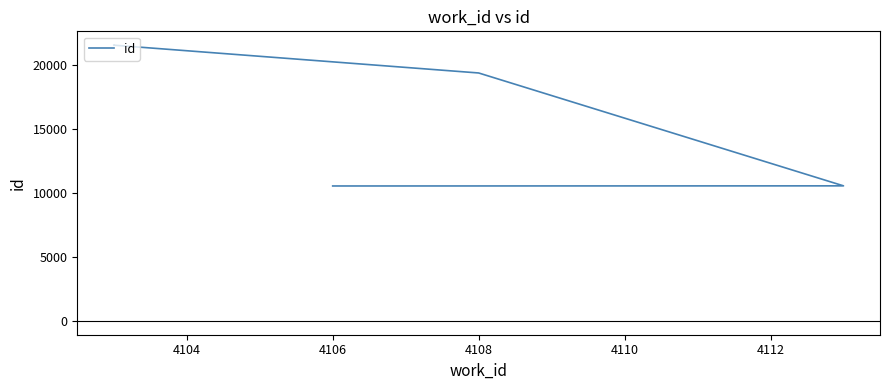

What is the value of the 9th point from the left?

21586